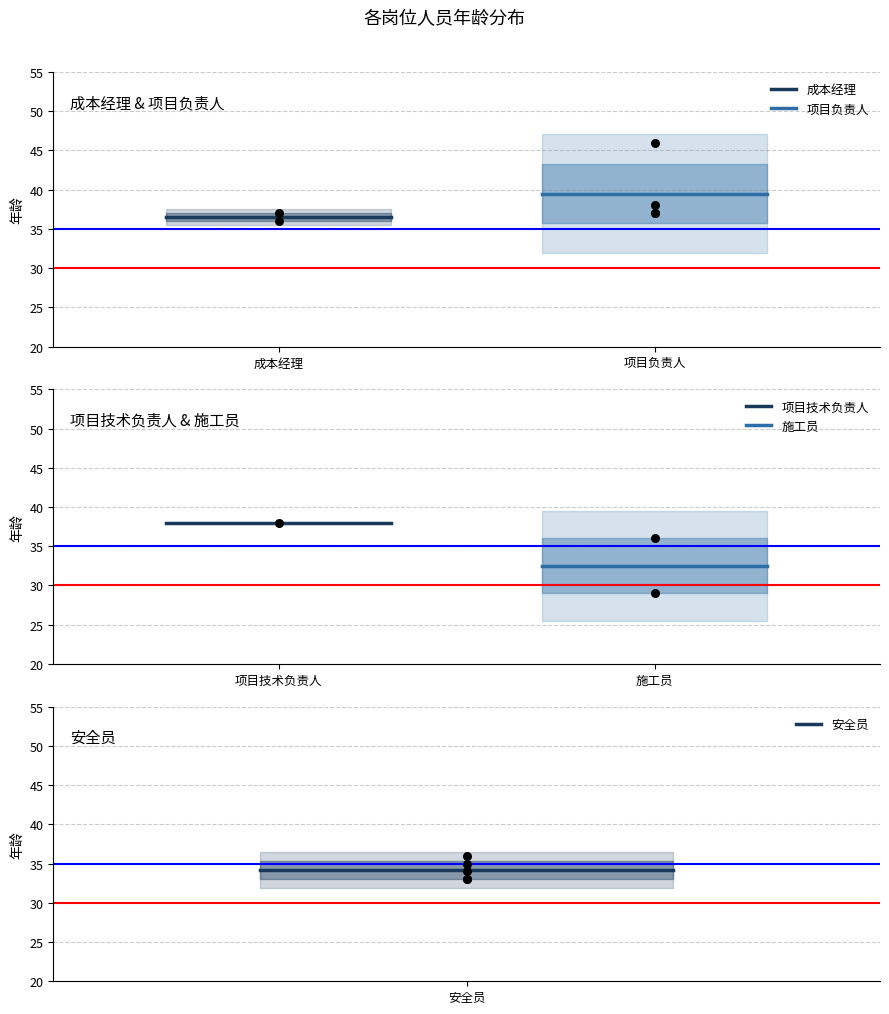

Which series contains the lowest Y value?

施工员